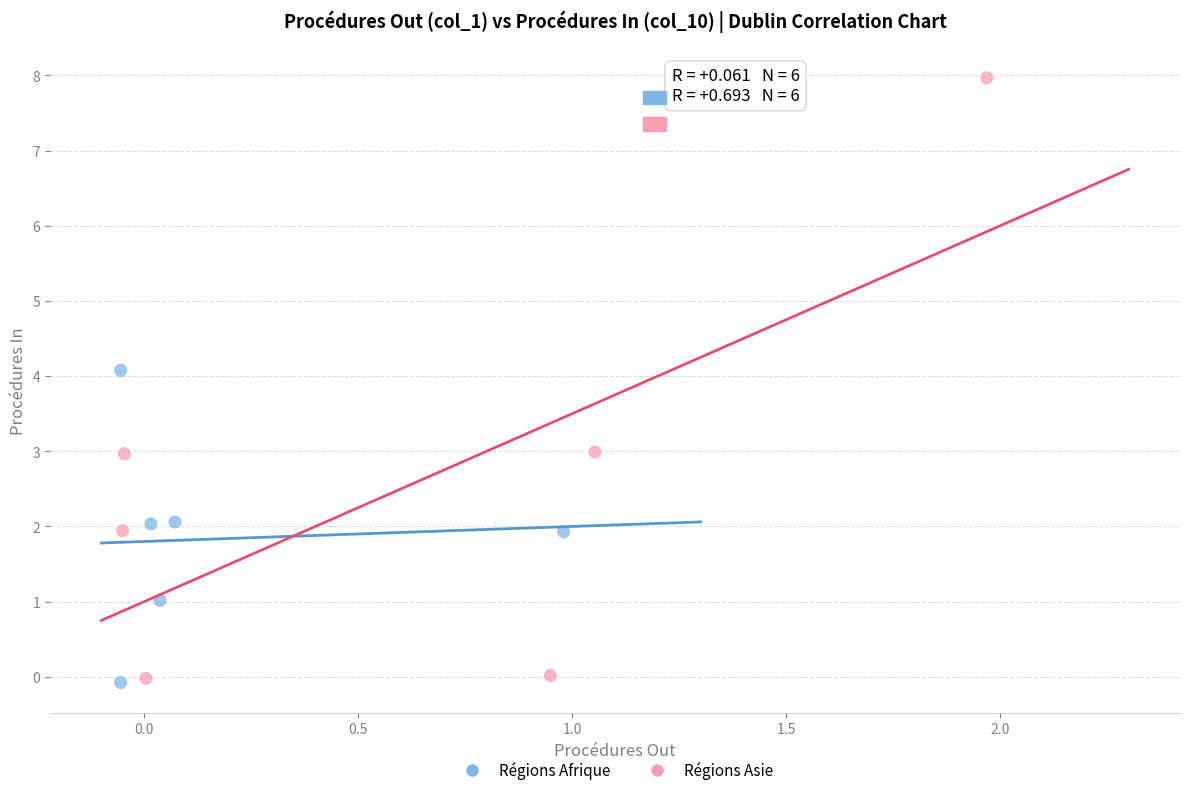

Which series reaches the maximum Y coordinate?

Régions Asie